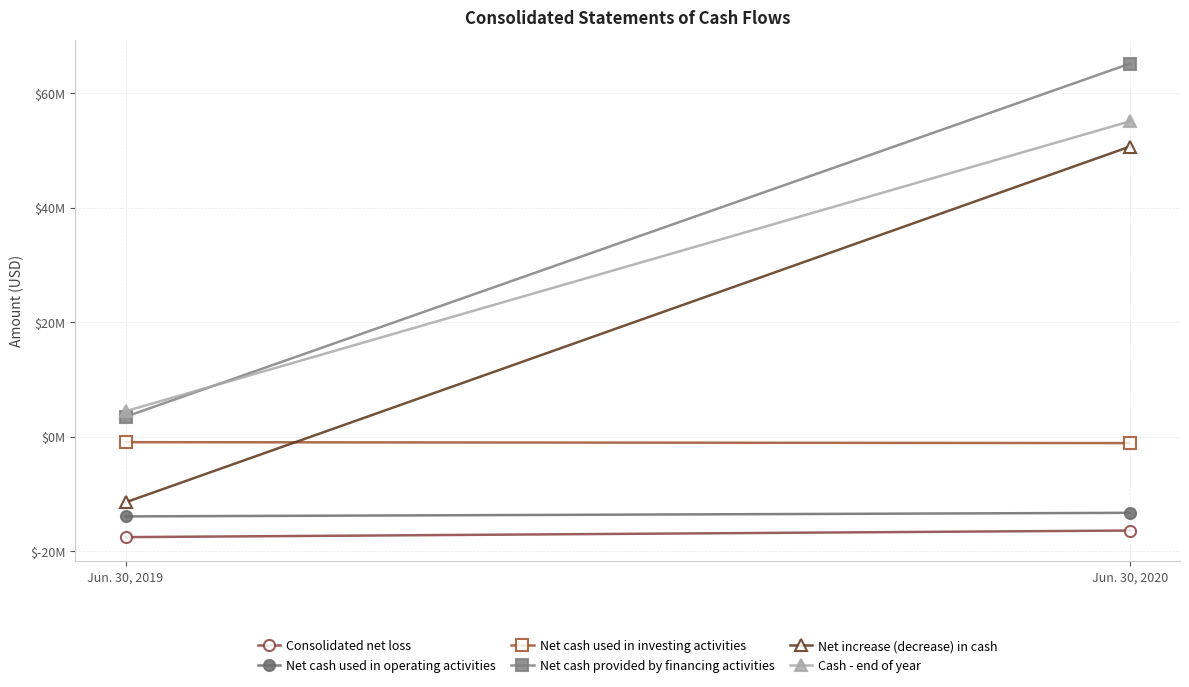

What is the sum of all Net cash used in operating activities values?

-27320000